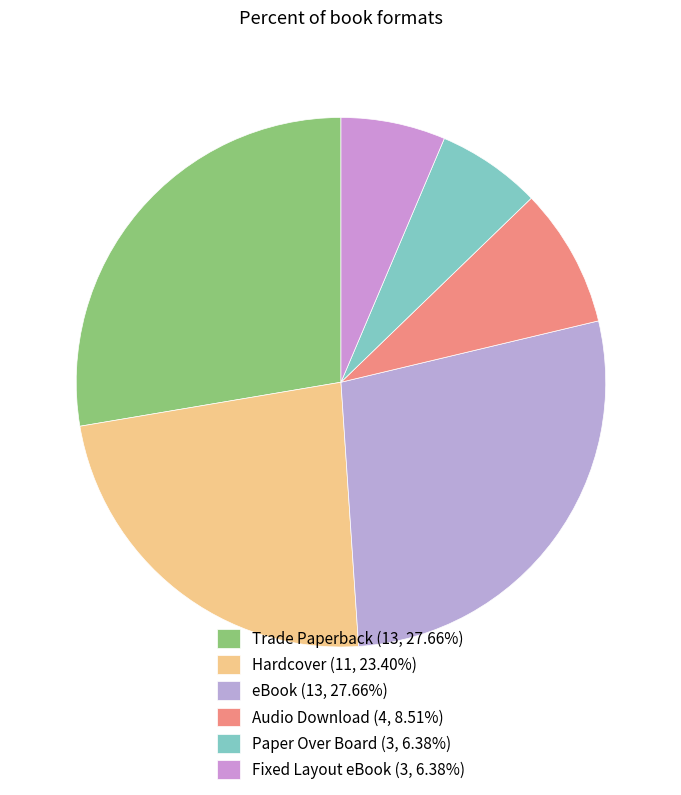

What percentage is NOT represented by Audio Download?

91.5%